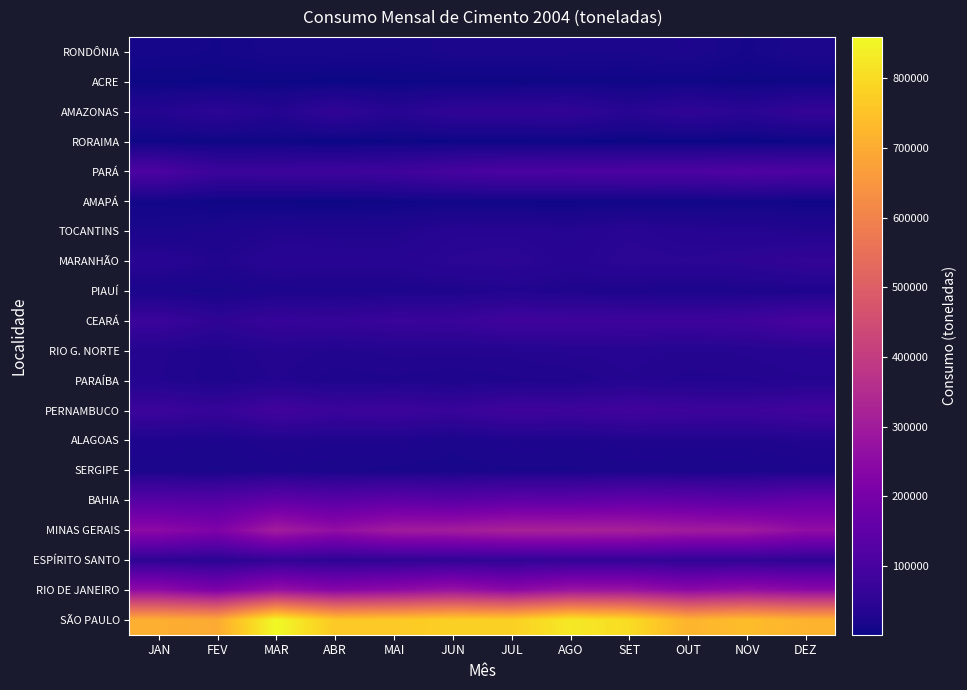

What is the greatest value displayed?

859304.0